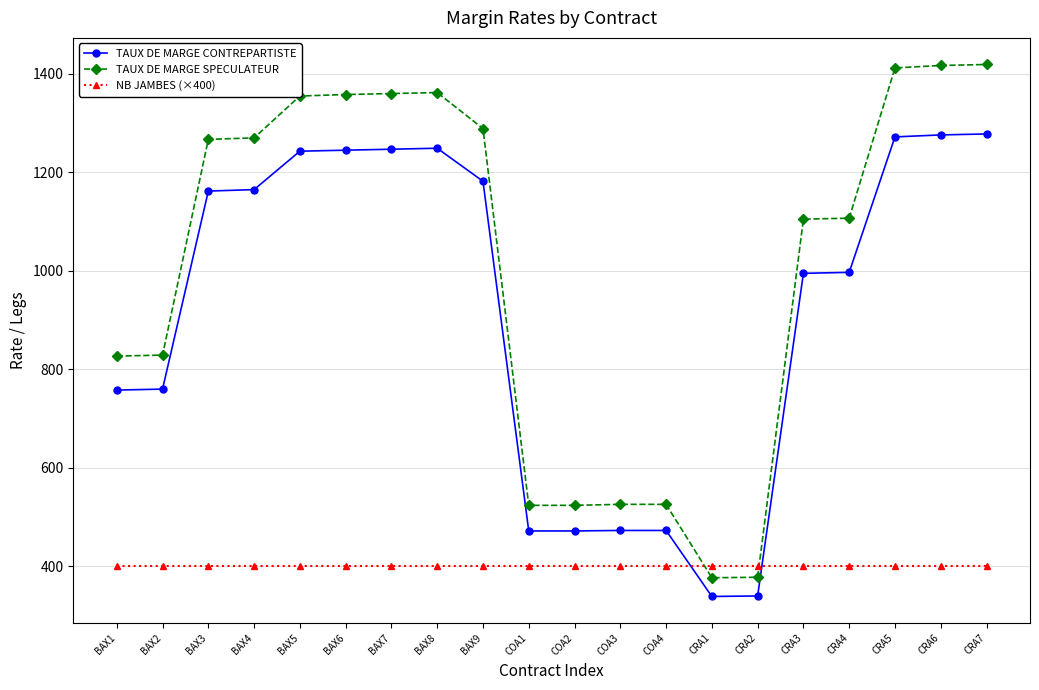

Rank the series by their maximum value, from highest to lowest.

TAUX DE MARGE SPECULATEUR, TAUX DE MARGE CONTREPARTISTE, NB JAMBES (×400)